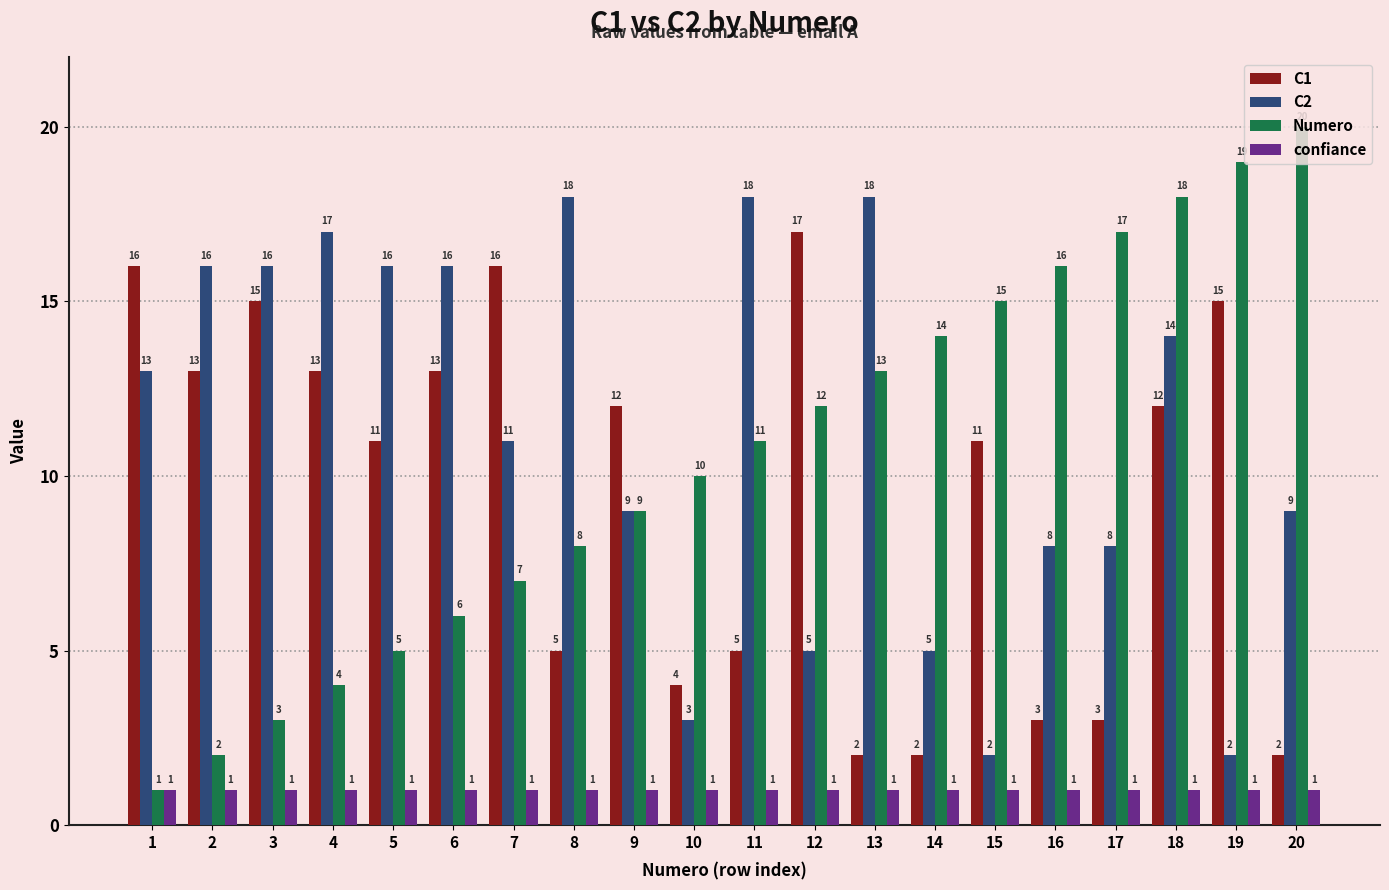

How many series are shown in this chart?

4